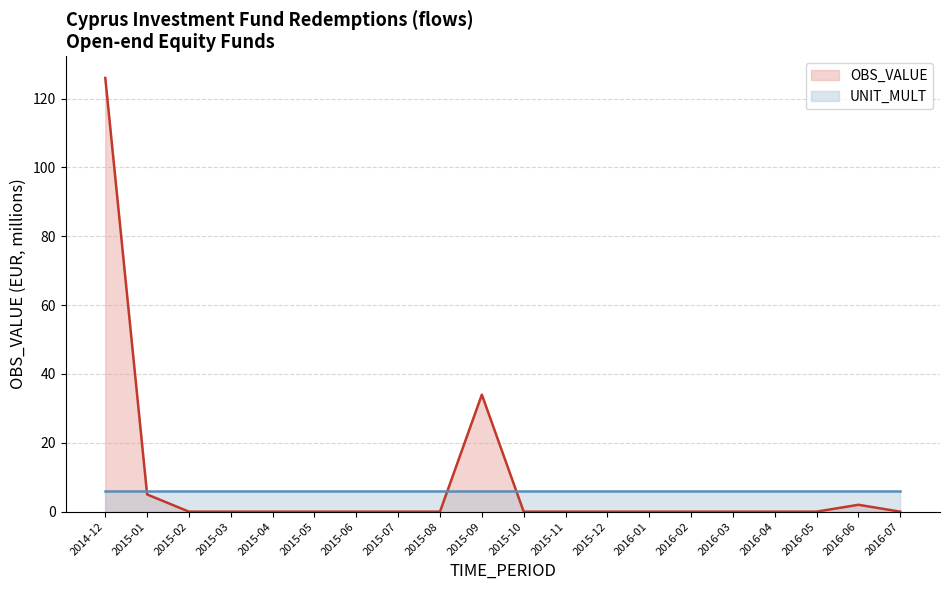

What are all the series names shown in the legend?

OBS_VALUE, UNIT_MULT